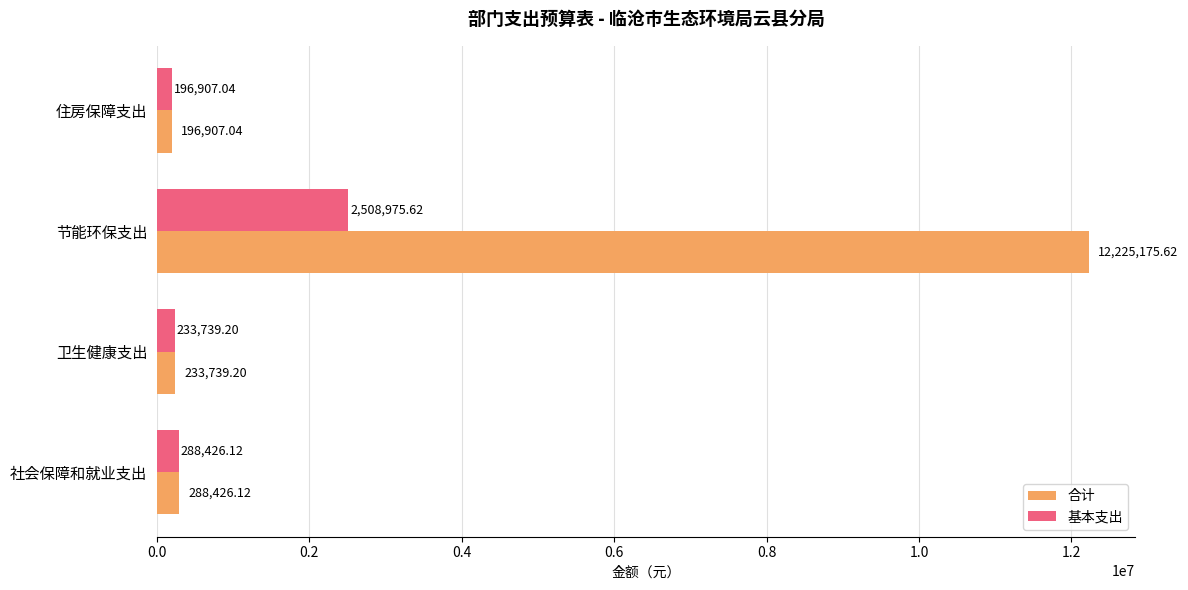

Is the value of 合计 at 社会保障和就业支出 greater than the value of 基本支出 at 节能环保支出?

No